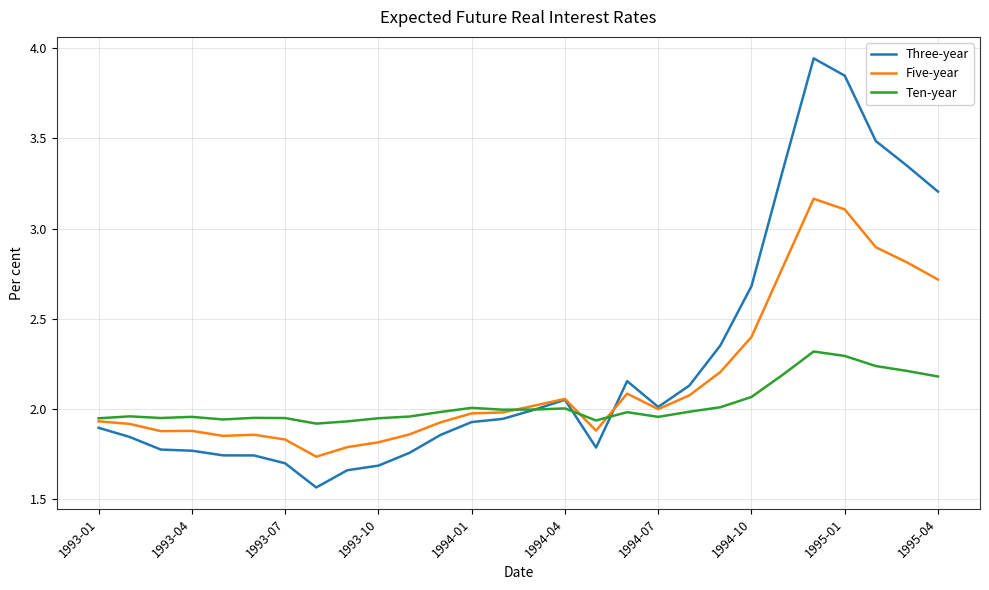

Which series has the widest spread of values?

Three-year